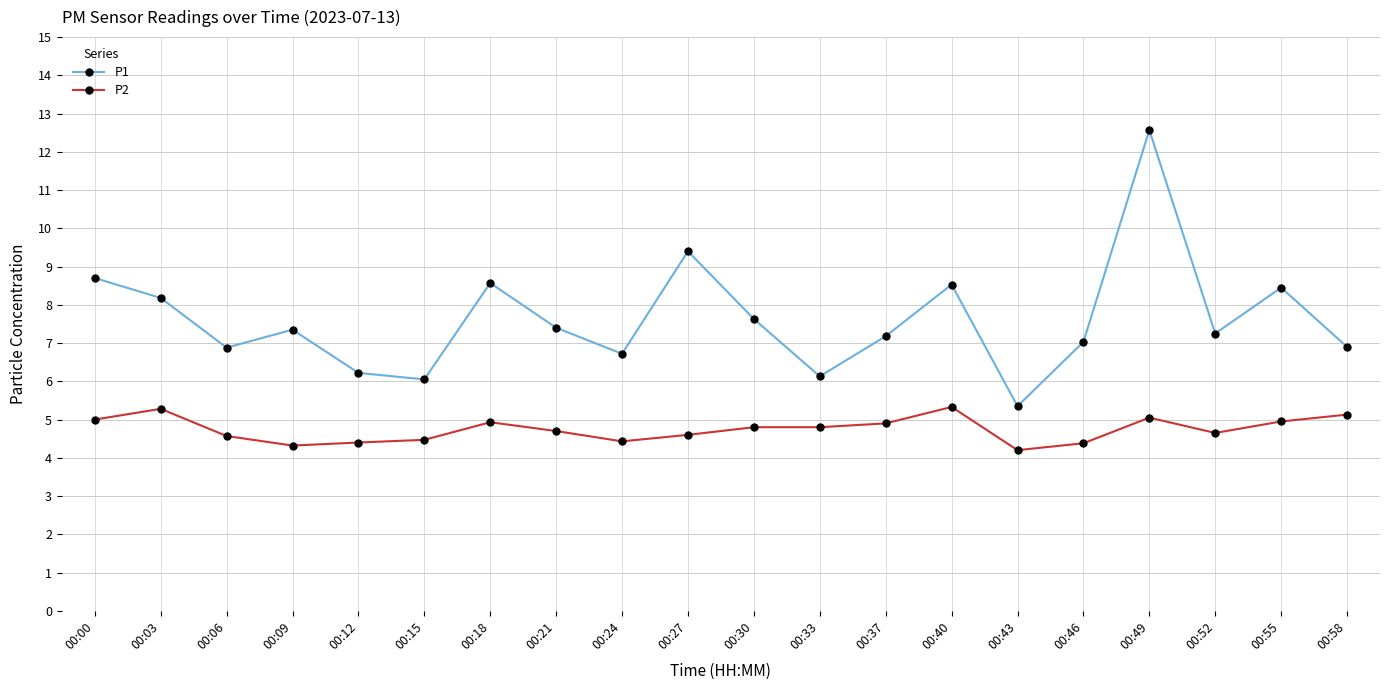

True or false: P1 and P2 cross at least once.

False